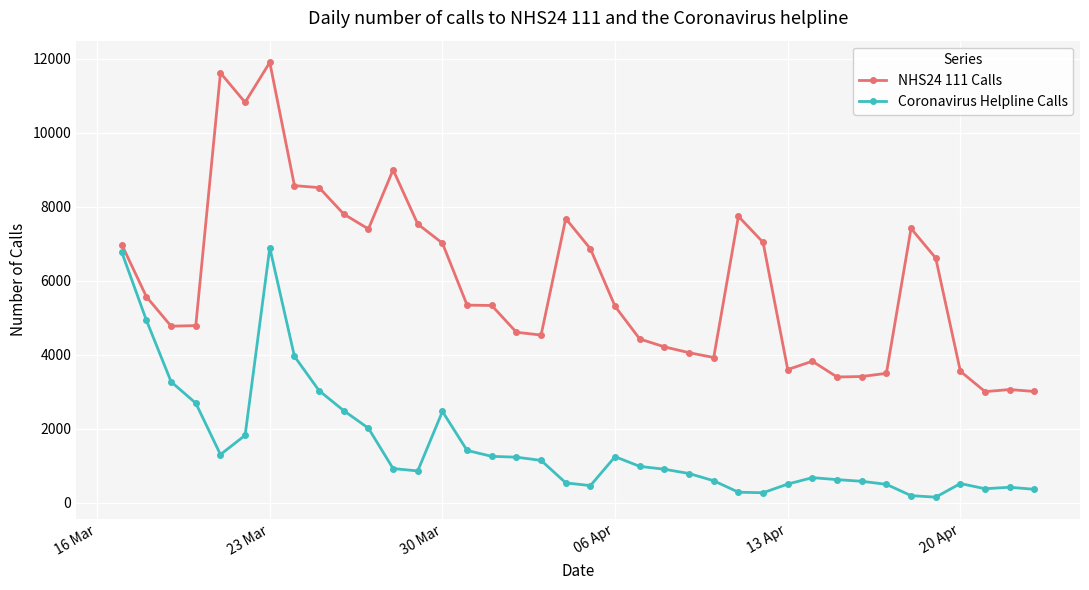

What is the maximum value for Coronavirus Helpline Calls?

6895